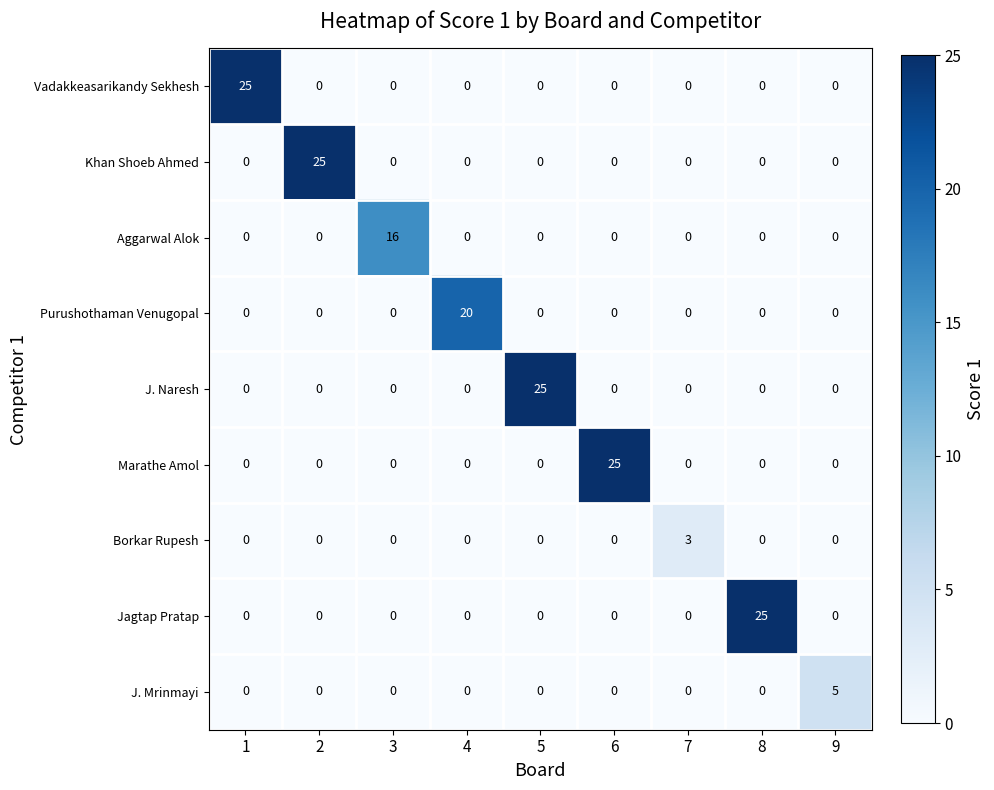

What is the highest value of the Vadakkeasarikandy Sekhesh series?

25